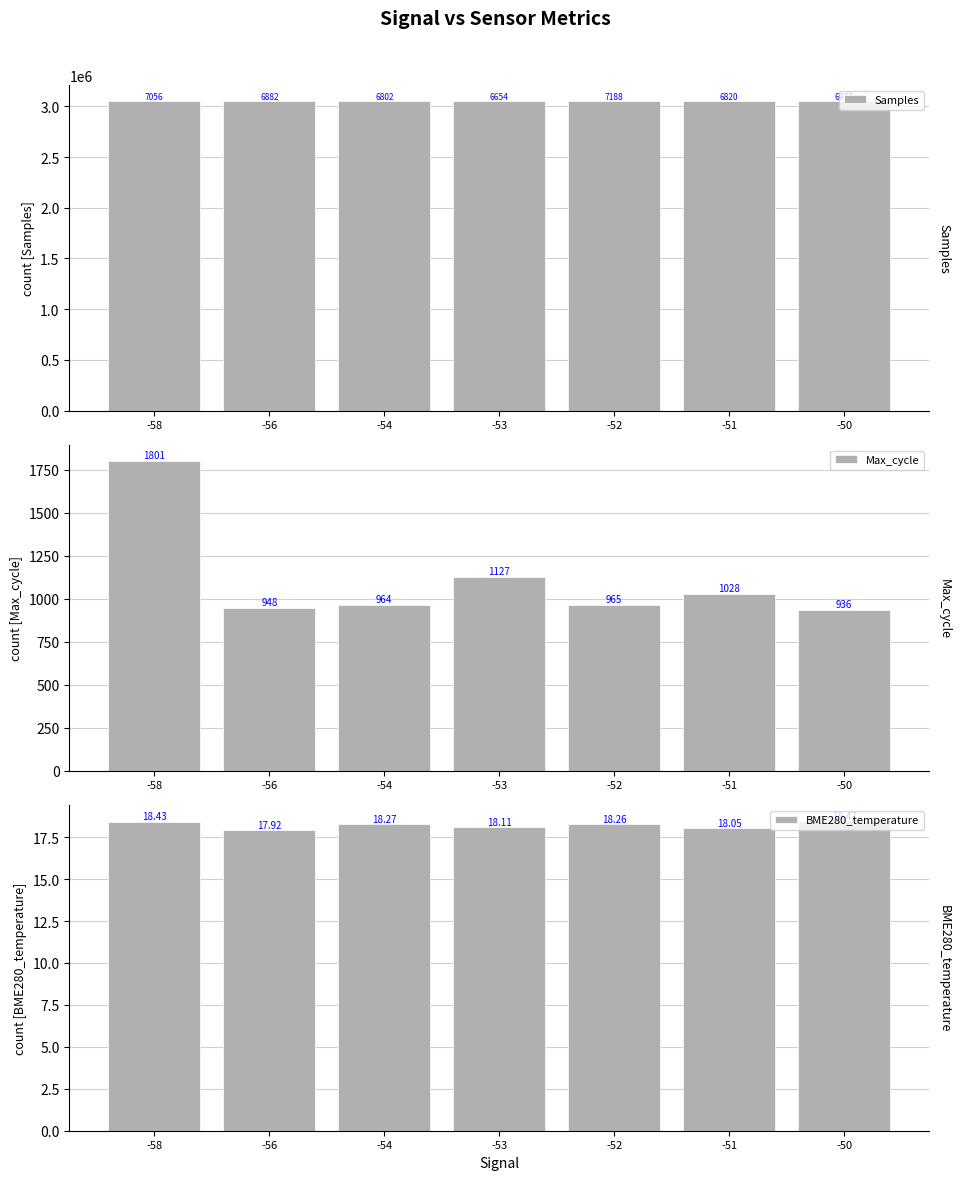

What is the maximum value shown in the chart?

3057188.0